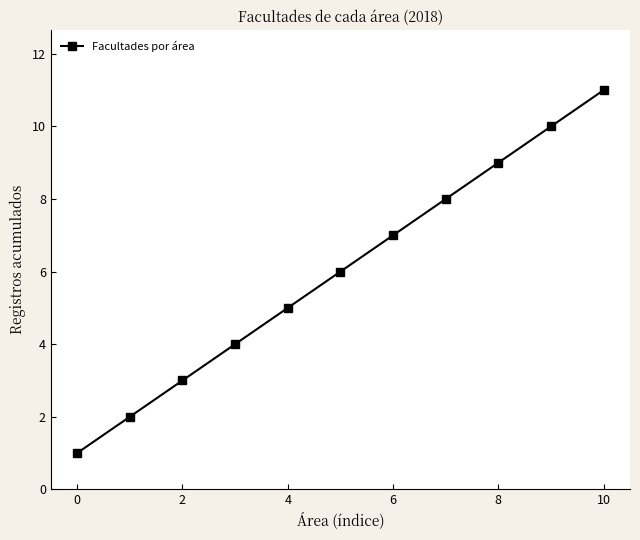

What is the difference between the maximum and minimum values?

10